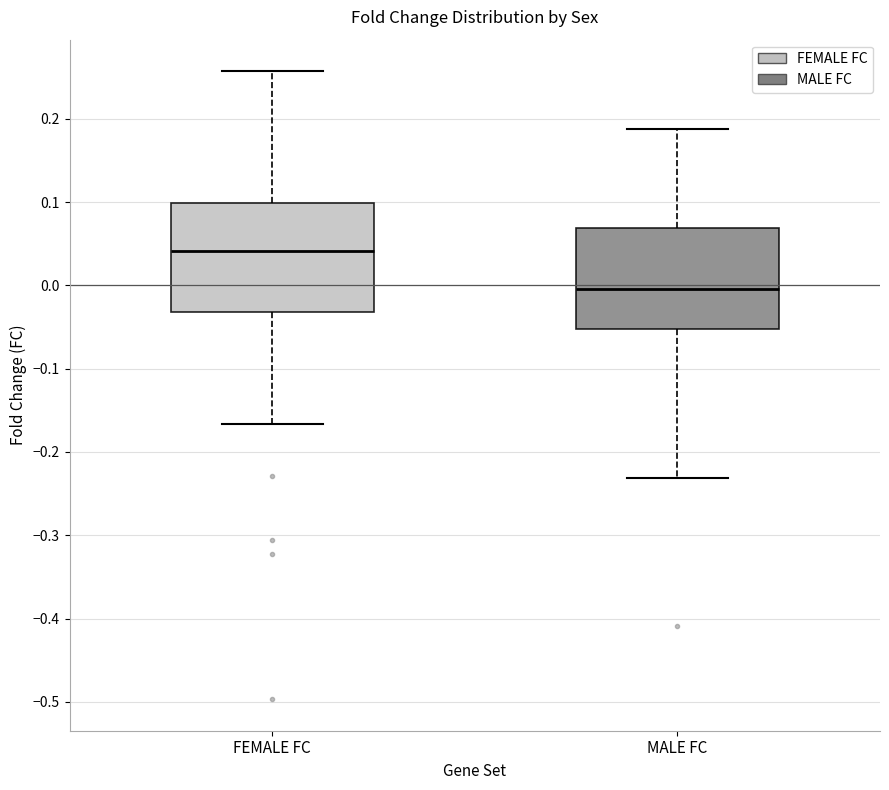

Which box has the highest median line?

FEMALE FC